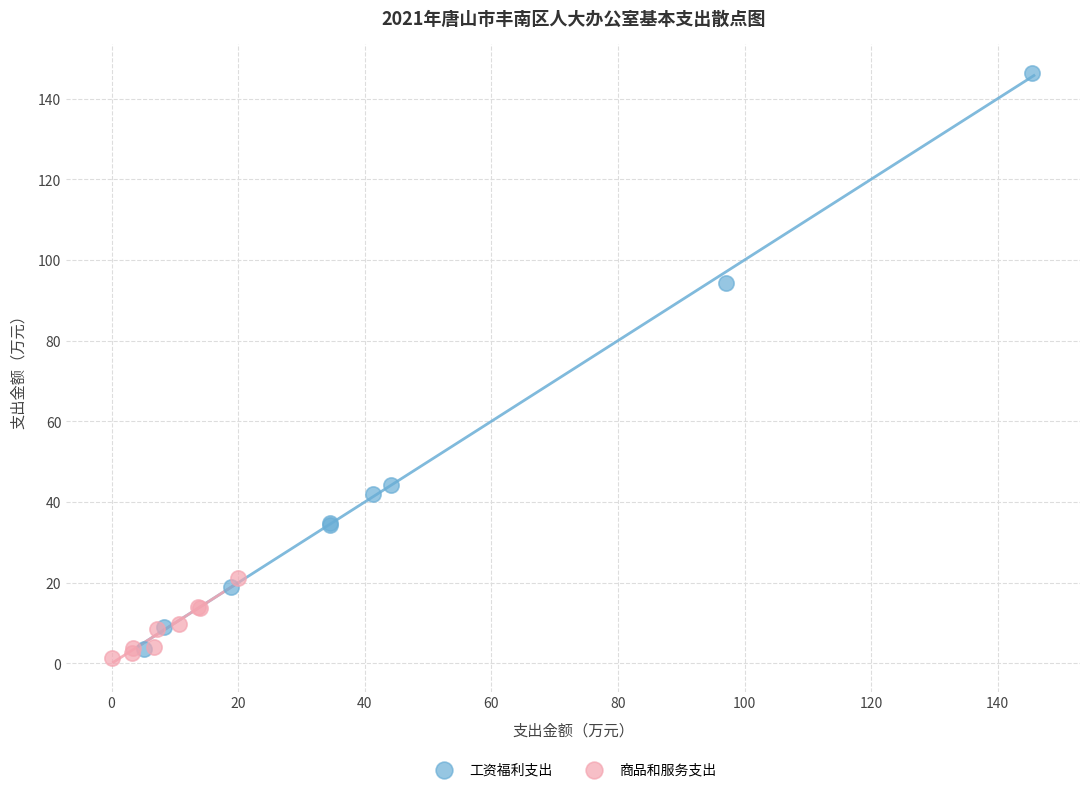

Which series reaches the maximum Y coordinate?

工资福利支出